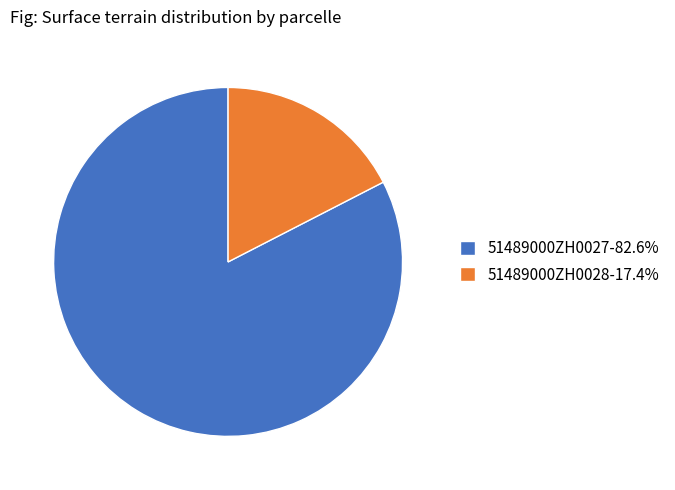

Count the number of slices in the pie.

2